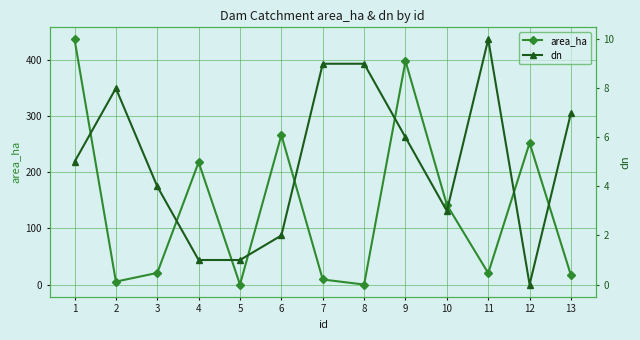

What is the difference between the area_ha values at 9 and 5?

398.7